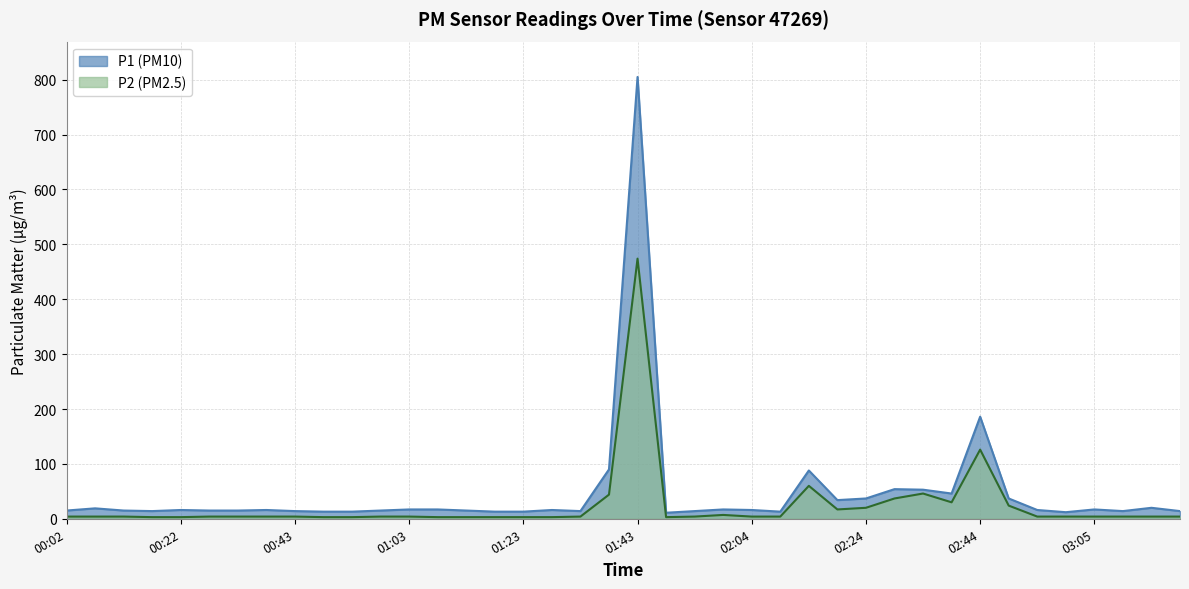

The P2 series shows 4 at 01:03. True or false?

True